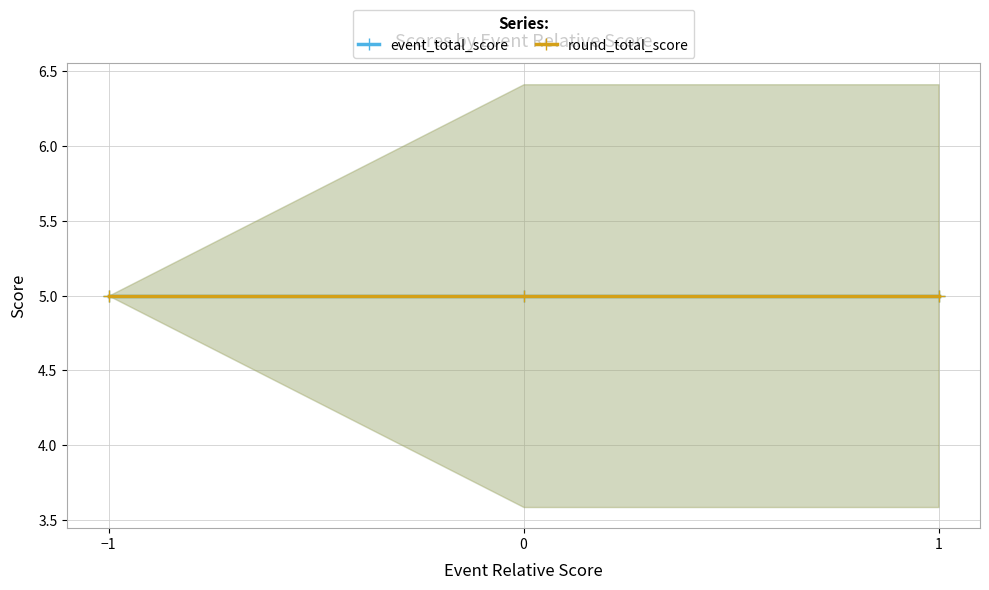

True or false: event_total_score has a value of 2 at Jaclyn Reeves.

False